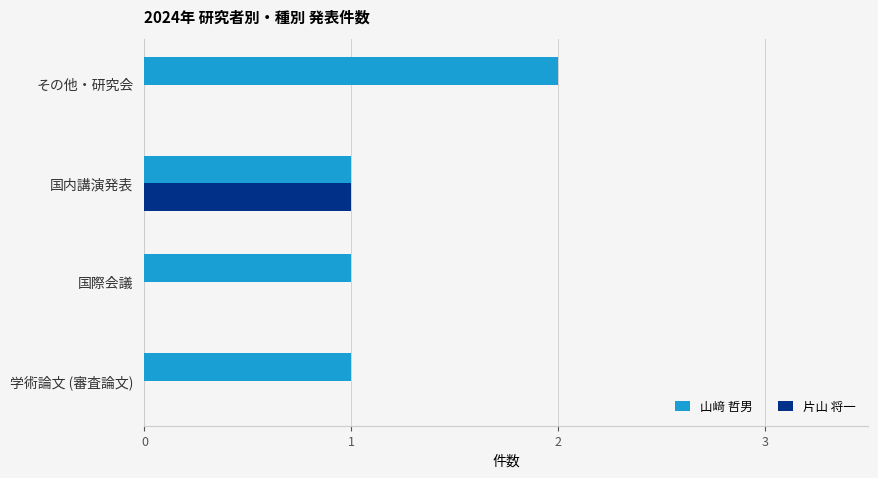

What are all the series names shown in the legend?

山﨑 哲男, 片山 将一